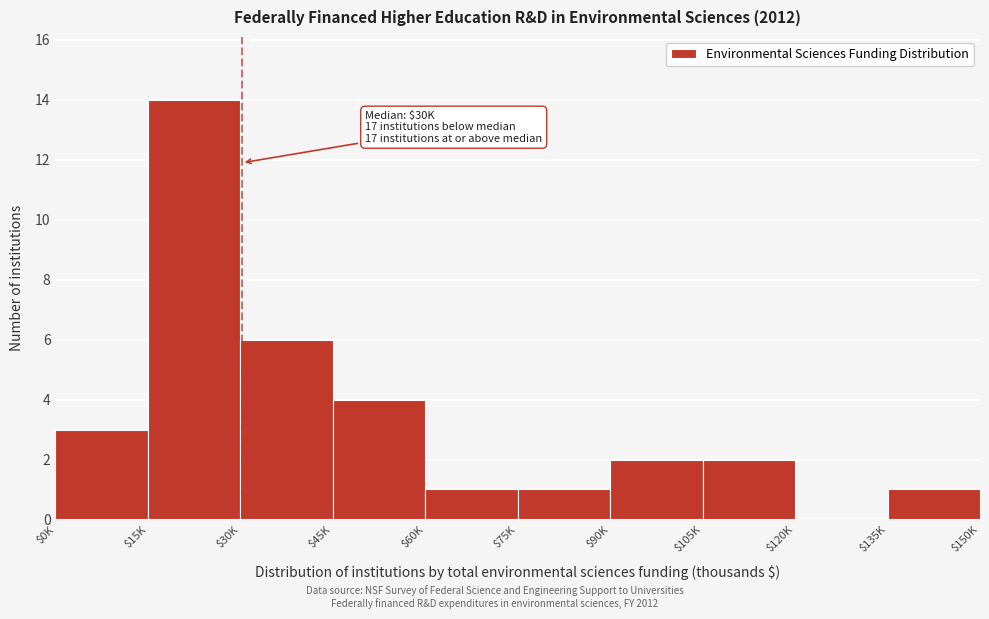

Which label corresponds to the largest value in the chart?

$15K